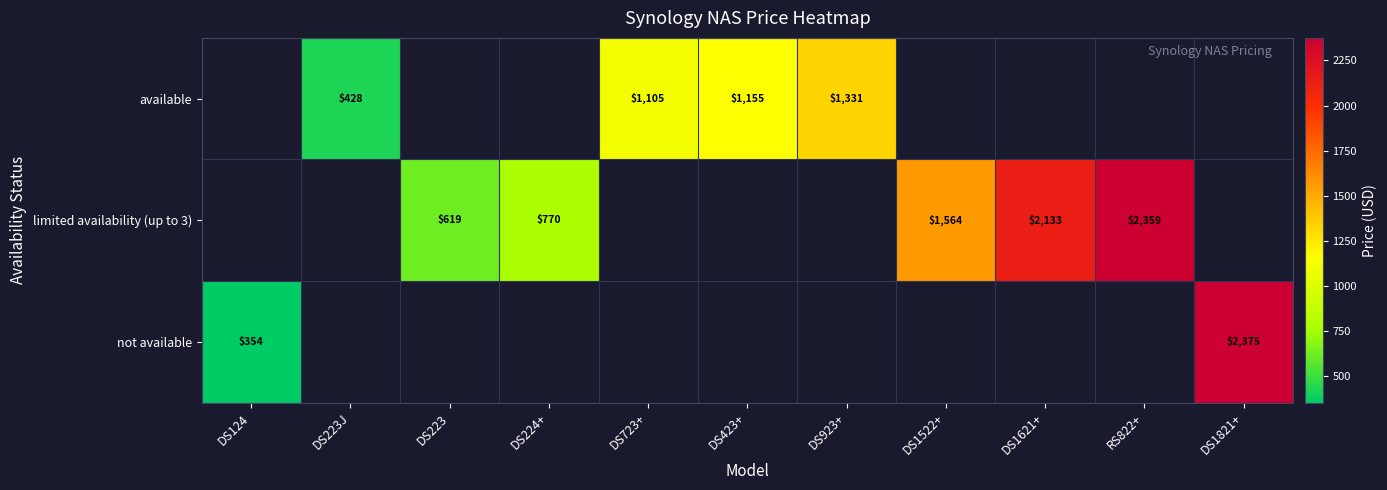

Is the value of not available at DS124 greater than the value of available at RS822+?

No